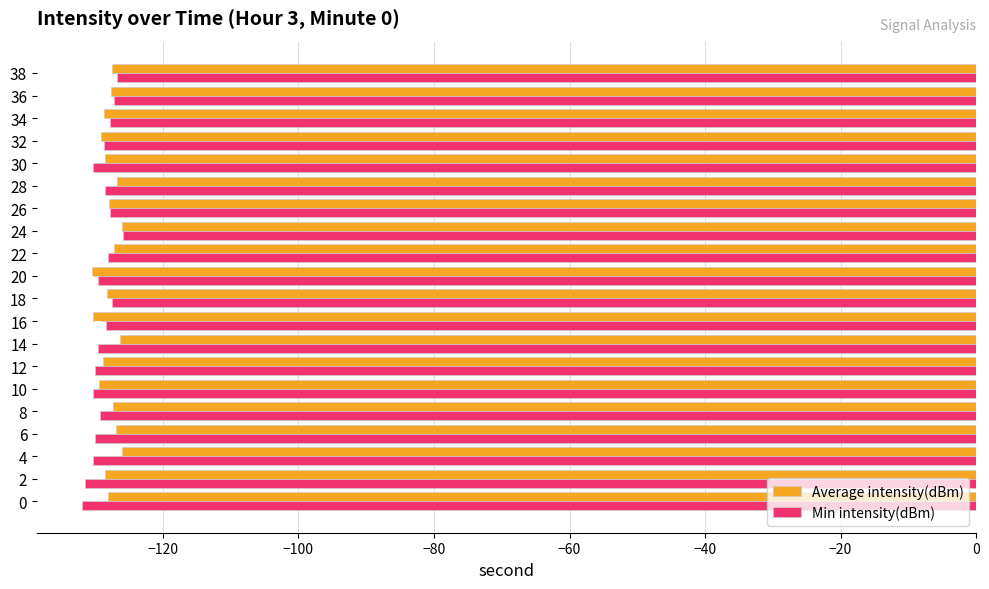

What is the difference between the maximum and minimum values in the Min intensity(dBm) series?

6.1